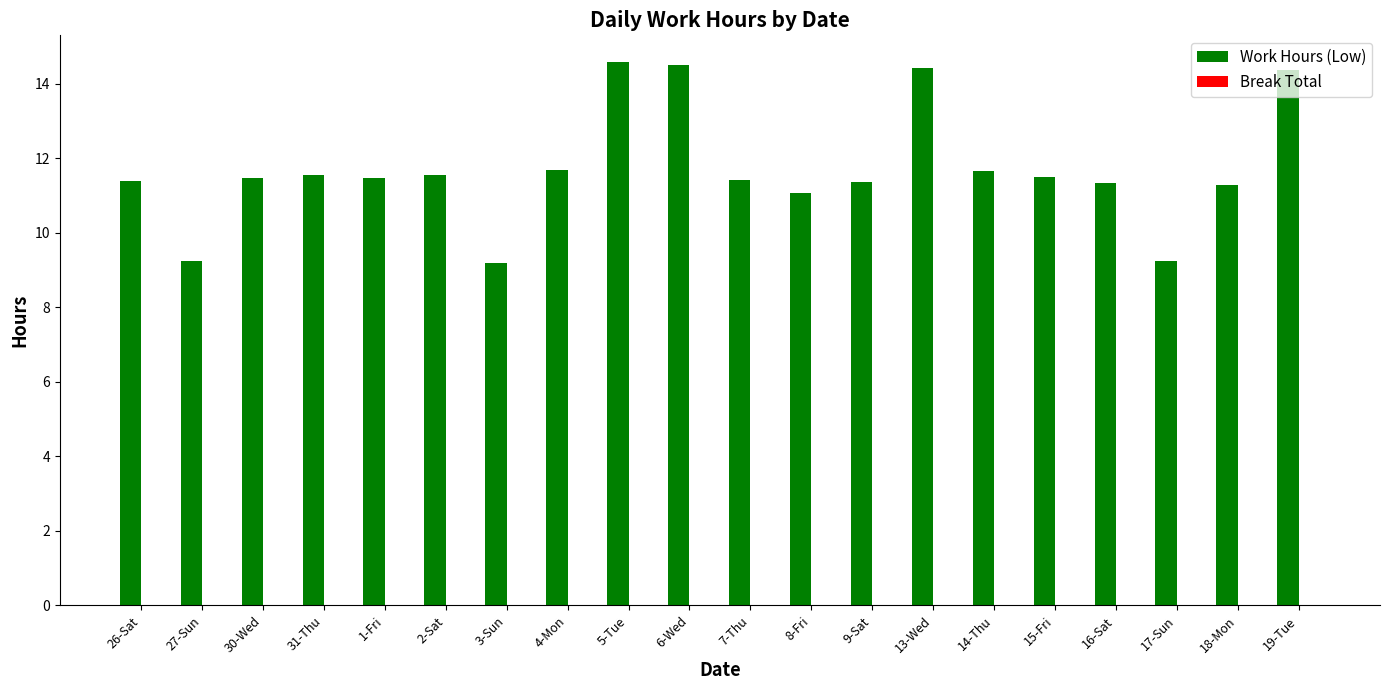

What is the label of the 17th bar from the left?

16-Sat